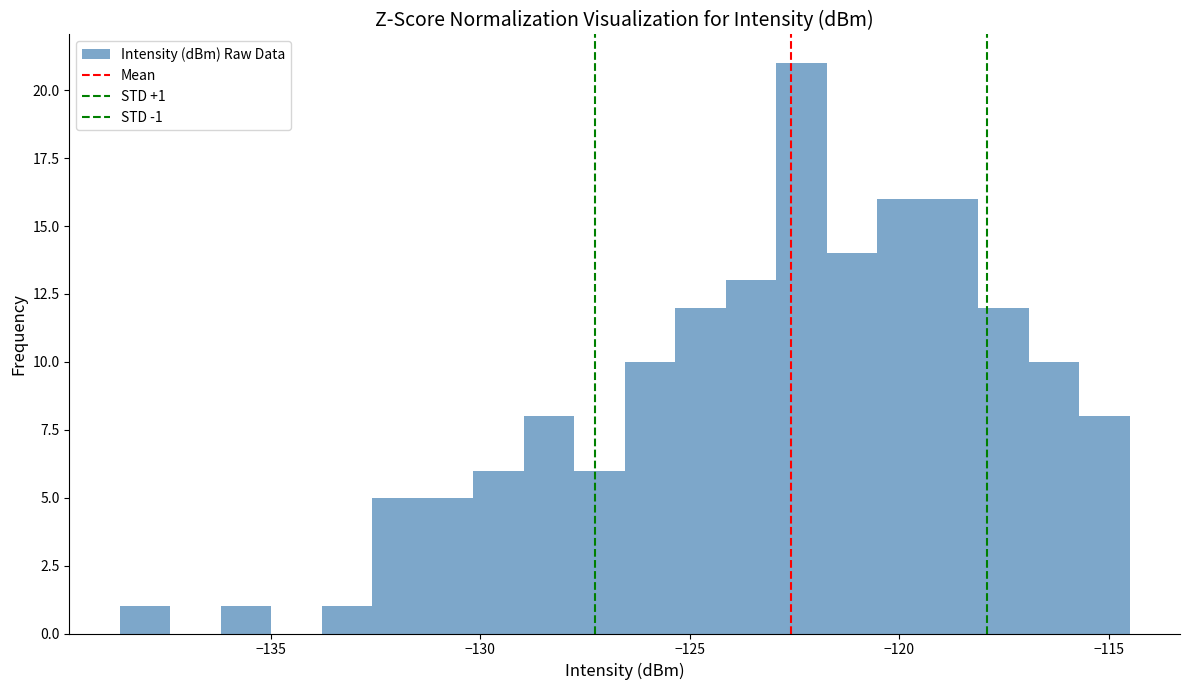

Around what value on the x-axis is the tallest bar? Give the approximate position of its centre, as read against the axis.

-122.5